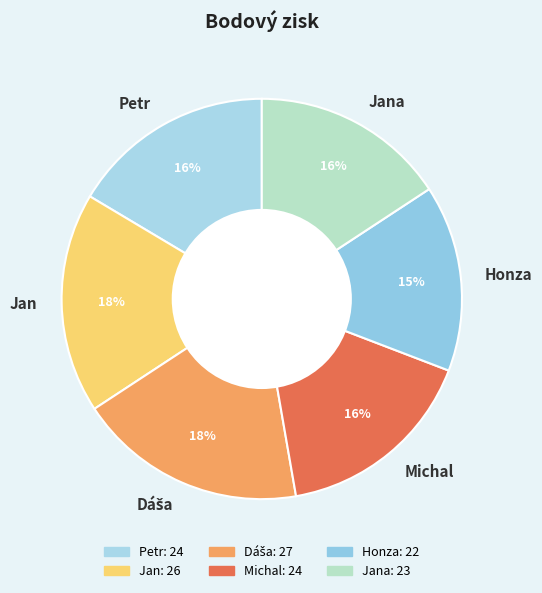

Is the sum of Jan and Jana greater than half?

No